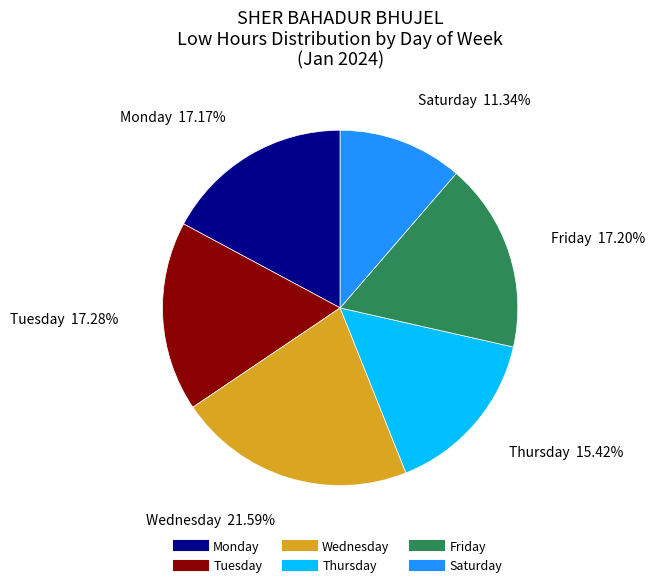

Does any single category account for the majority?

No